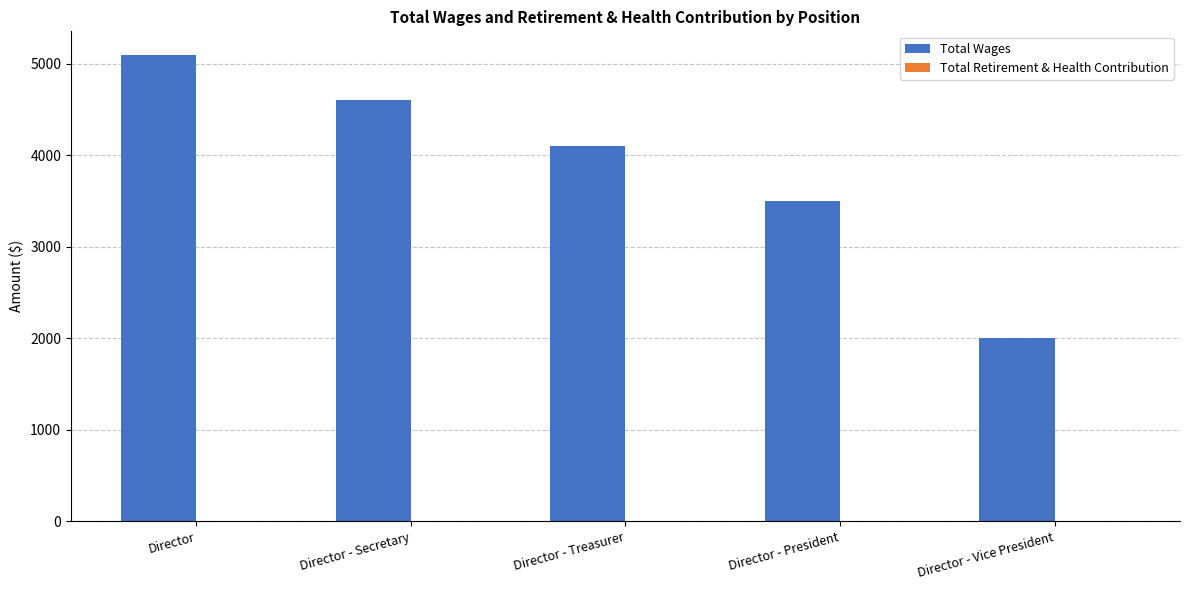

Reading left to right, extract all data points from this chart.

5100	4600	4100	3500	2000